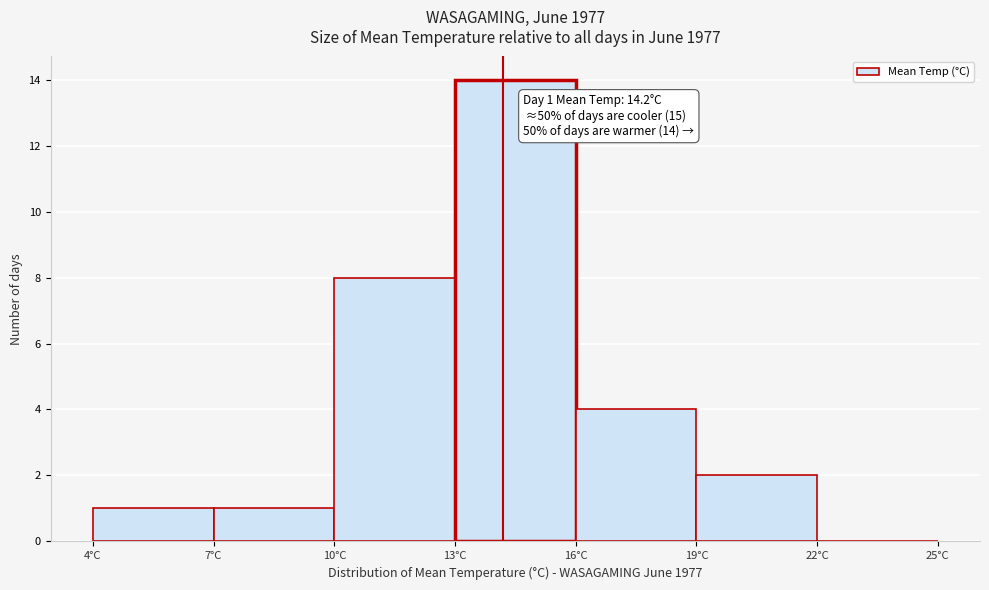

Which range on the x-axis has the tallest bar?

13 to 16